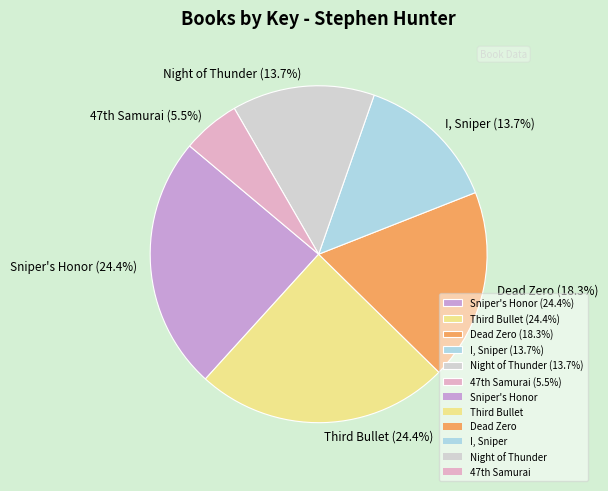

How many slices are in this pie chart?

6